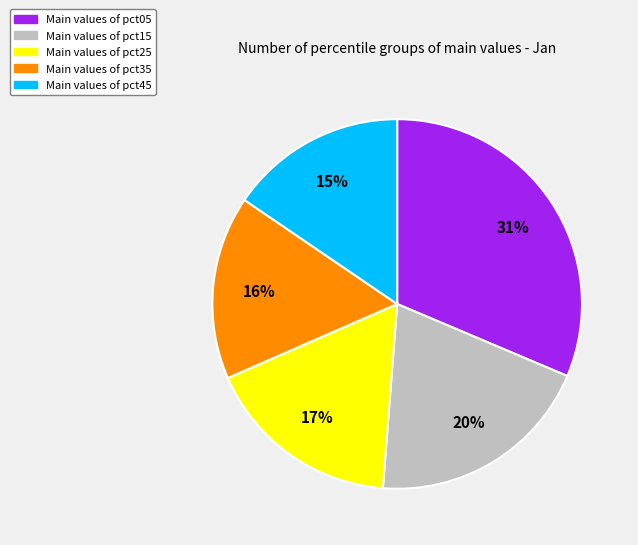

To the nearest percent, what is the difference between the largest and smallest slice percentages?

16%